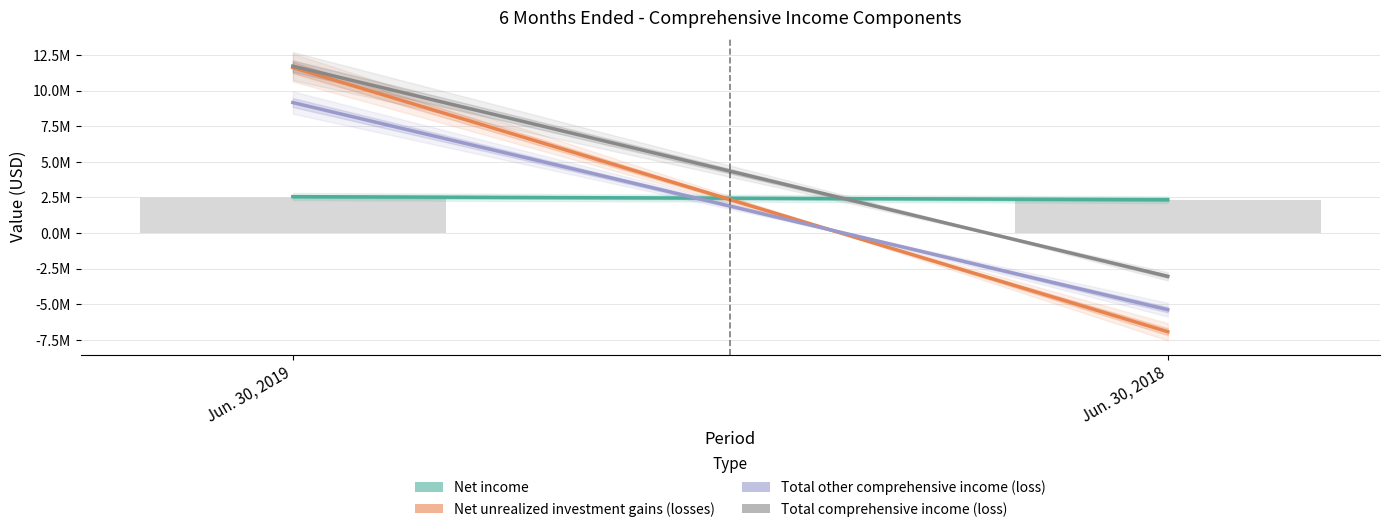

What is the value of the Net unrealized investment gains (losses) bar at the 2nd from the left?

-6921797